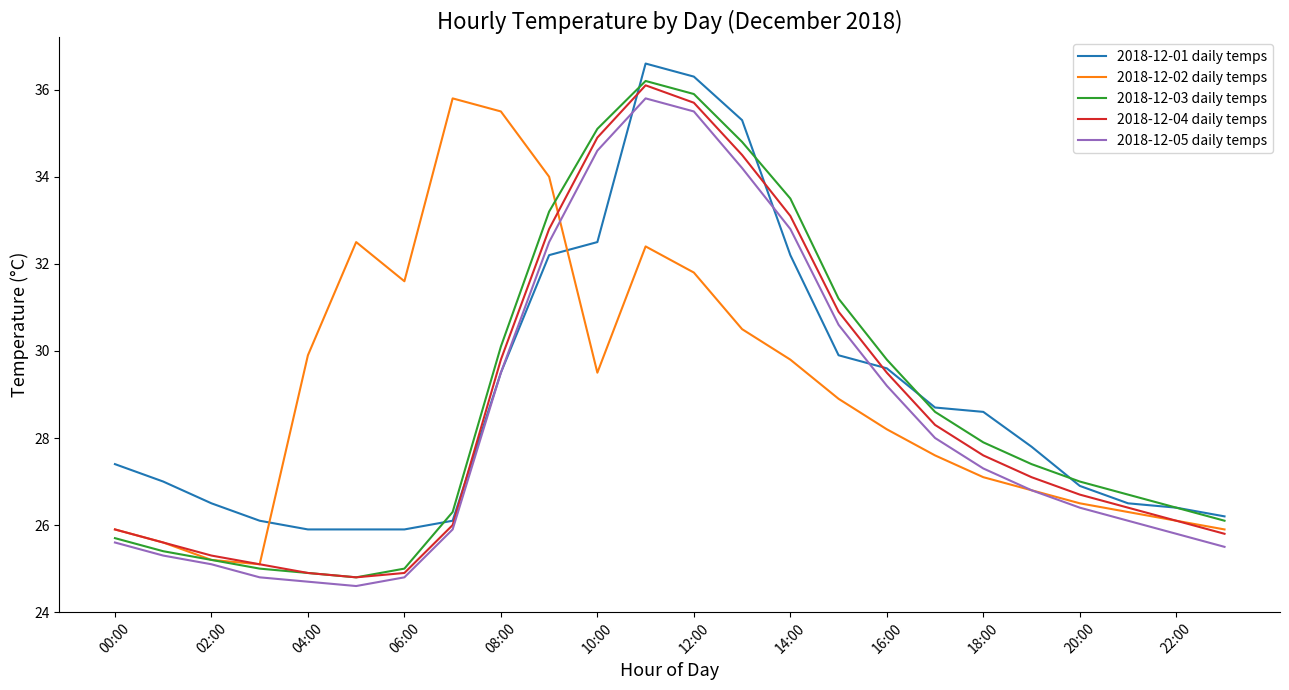

Which series has the widest spread of values?

2018-12-03 daily temps